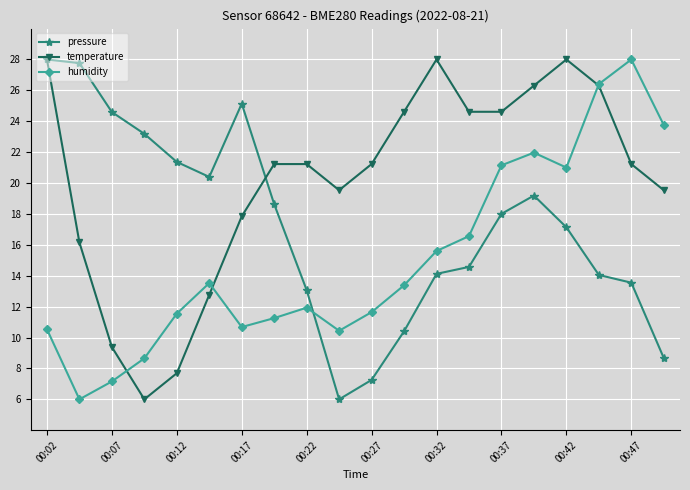

How many interior local valleys does the humidity series have?

4